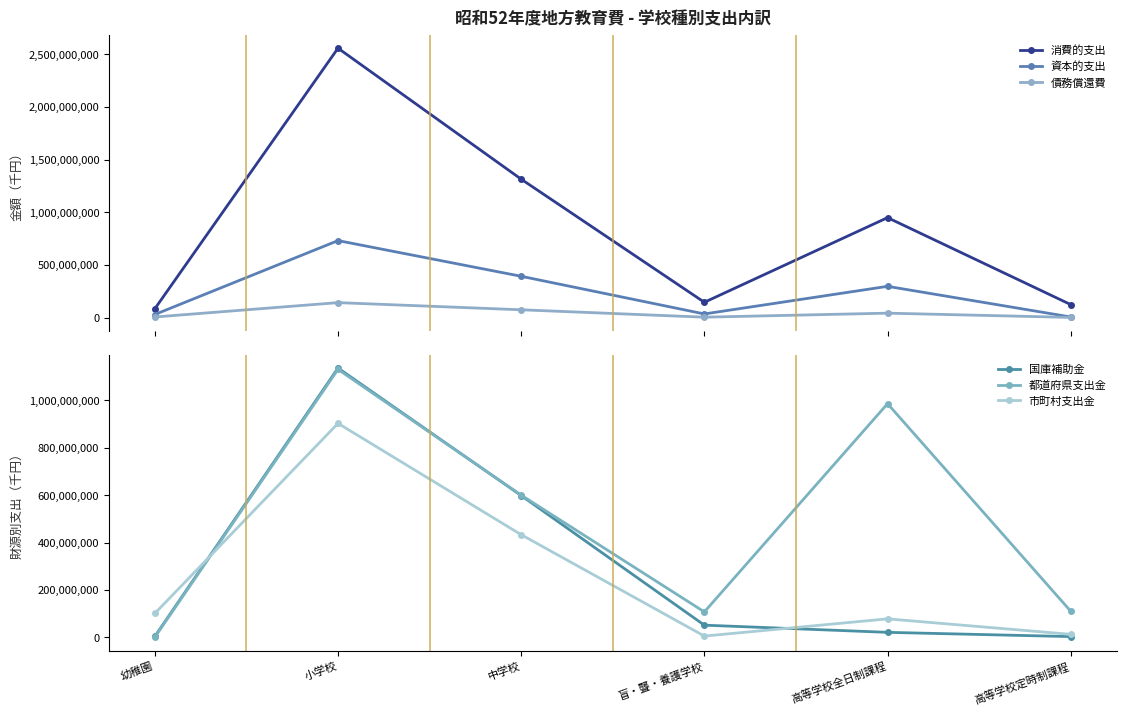

The value of 都道府県支出金 at 盲・聾・養護学校 is 174017515. True or false?

False